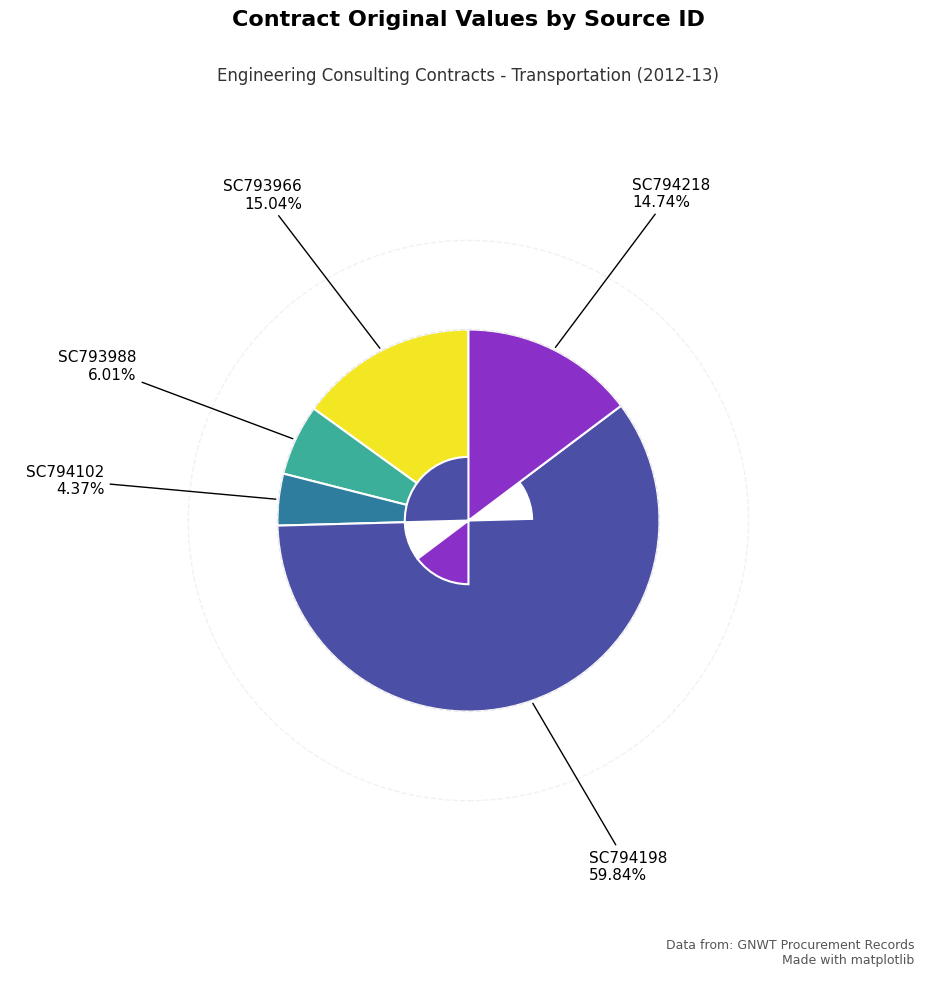

Is there a majority slice in this chart?

Yes